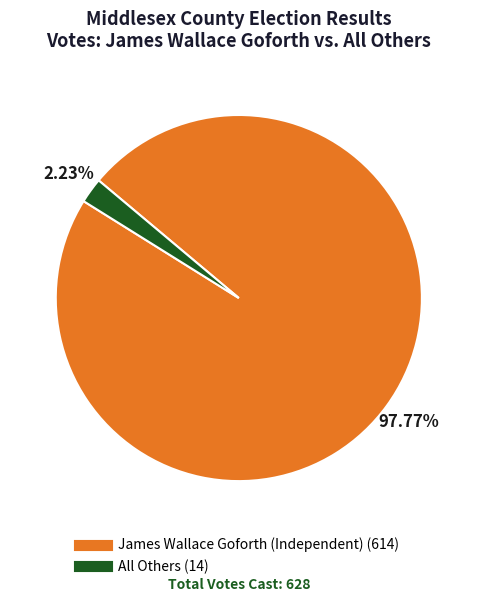

To the nearest percent, what is the average slice percentage?

50%